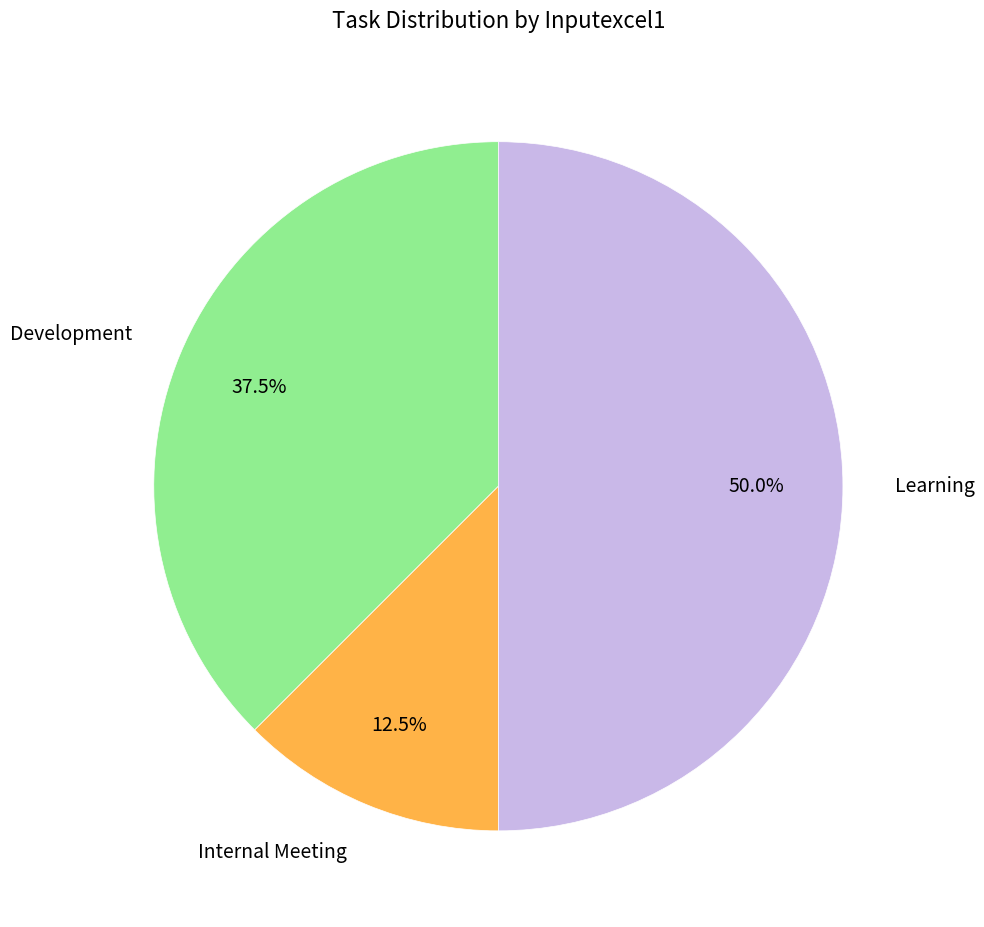

True or false: Learning accounts for 36% of the total.

False